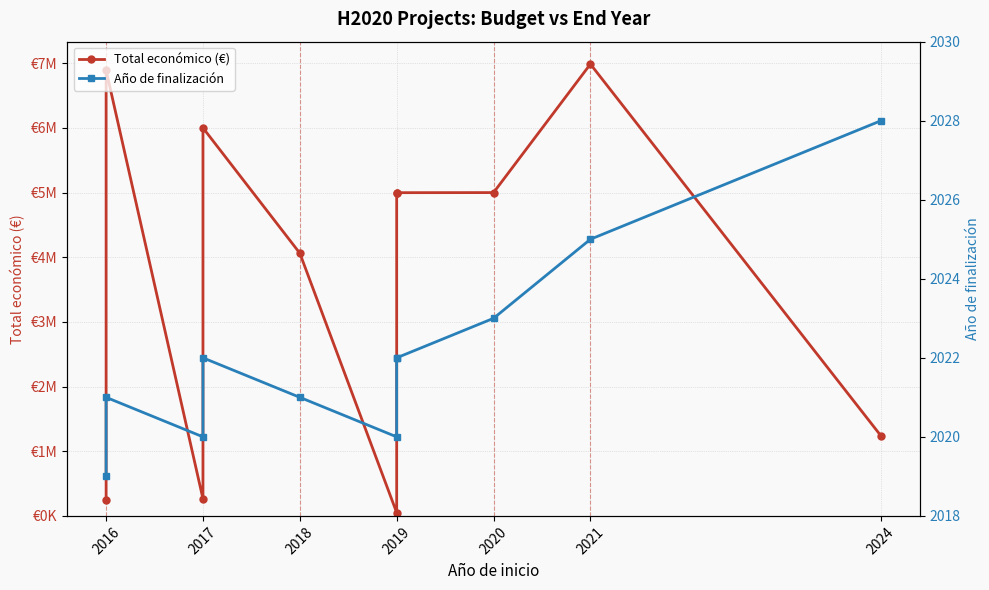

What position from the left is 2017?

2